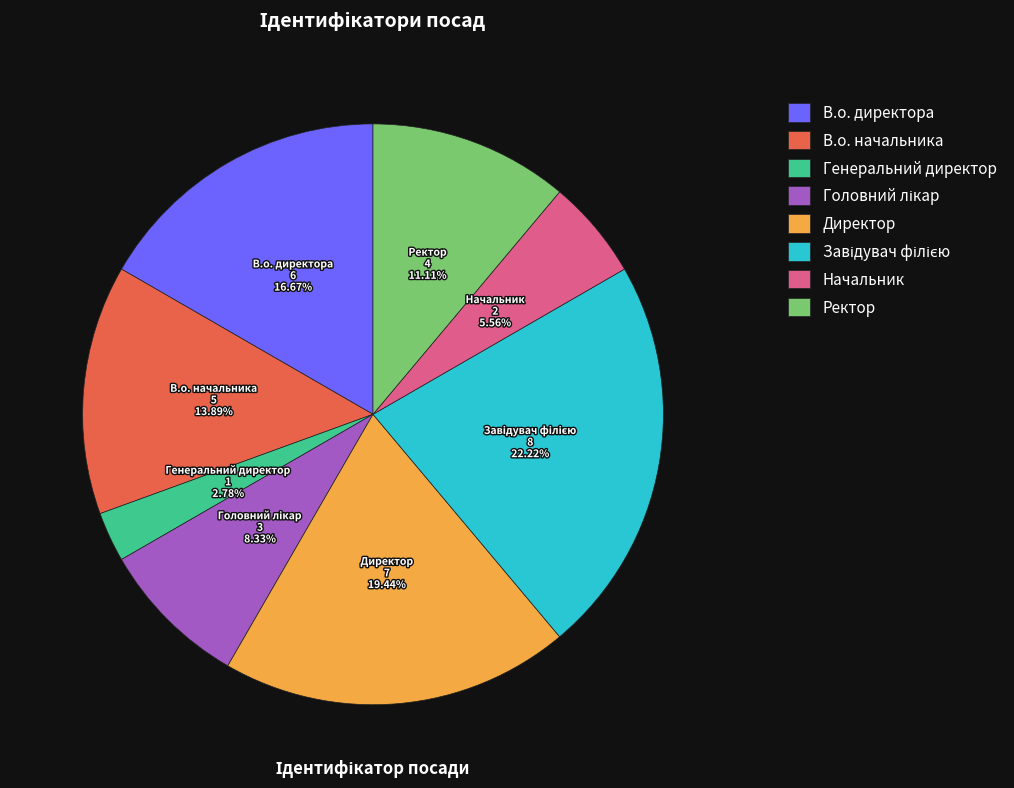

What is the ratio of the value at В.о. директора to the value at Генеральний директор?

6.0